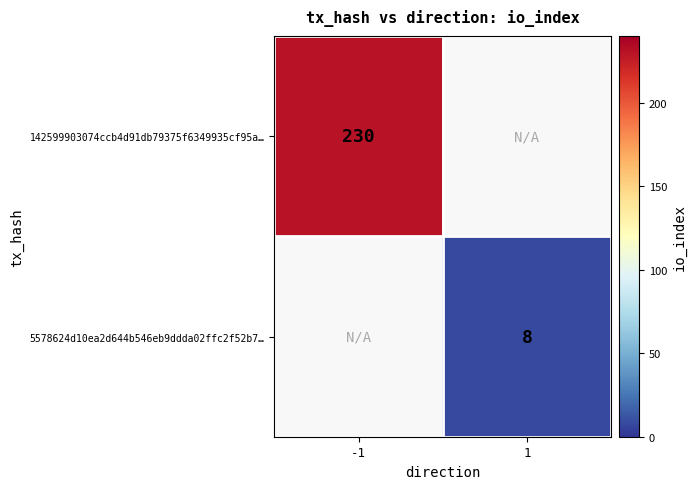

How many values in 5578624d10ea2d644b546eb9ddda02ffc2f52b7… are above zero?

1